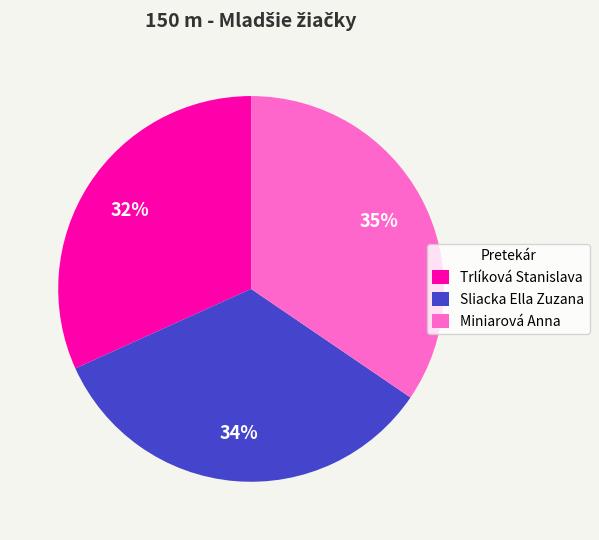

What percentage is the Sliacka Ella Zuzana slice, to the nearest percent?

34%